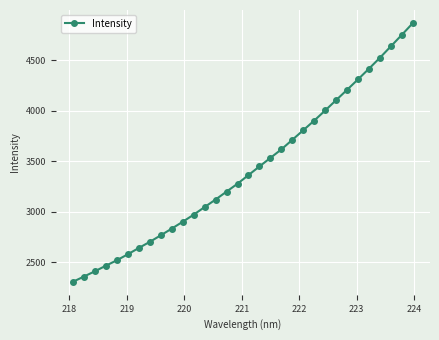

True or false: the data has more than 2 interior local peaks.

False